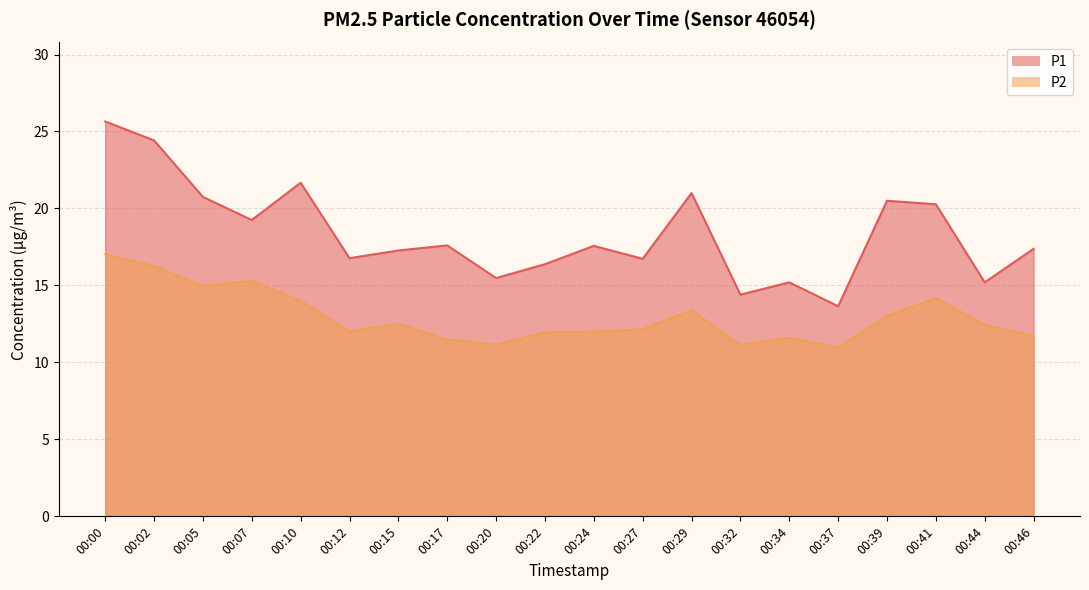

Where is the first local maximum for P1?

00:10